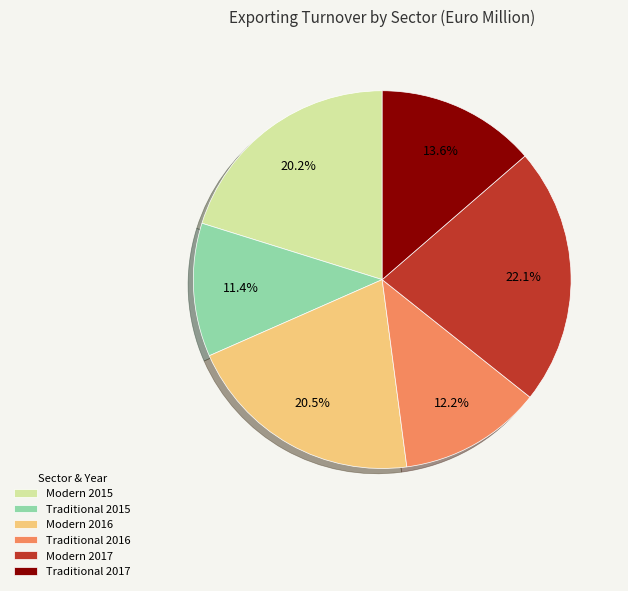

Does Traditional 2015 account for over 50% of the chart?

No